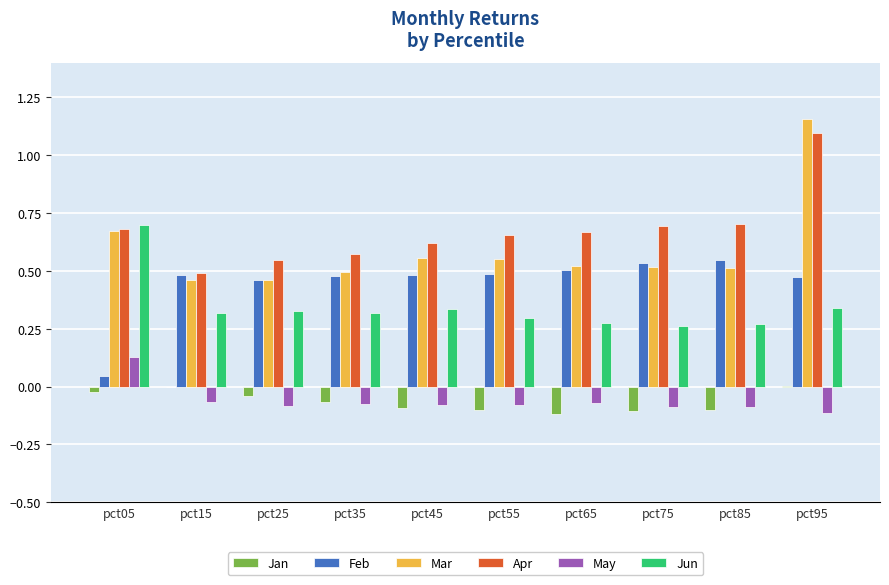

The value of Apr at pct25 is 0.4. True or false?

False